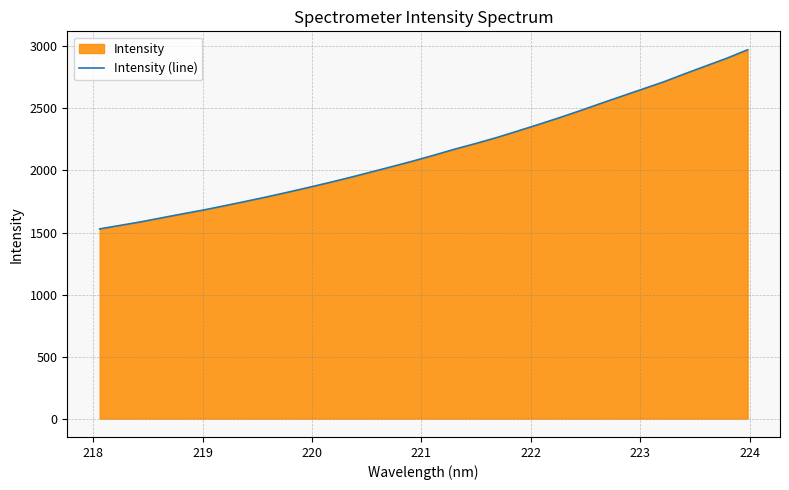

What is the greatest value displayed?

2973.5